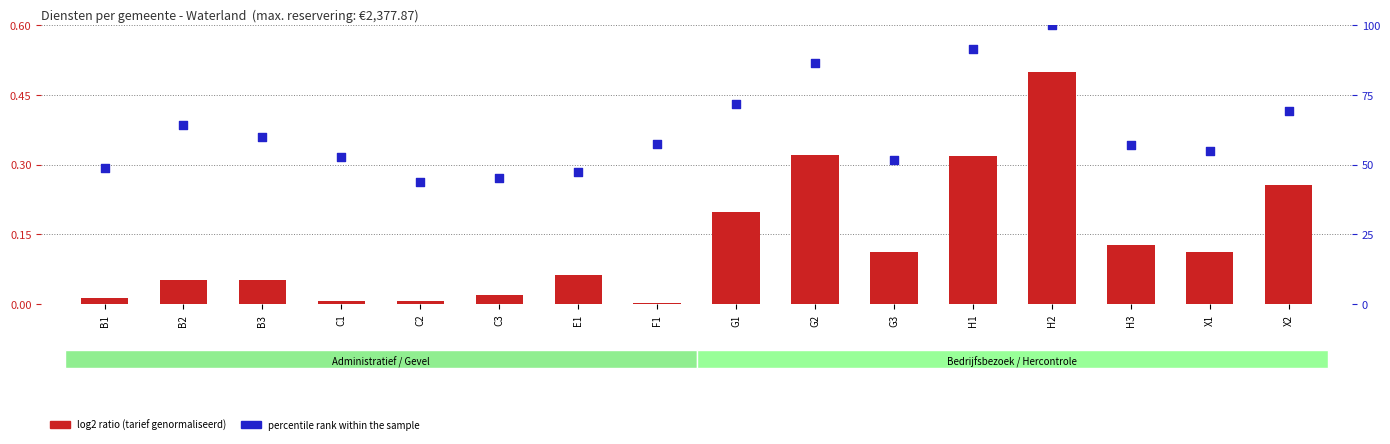

Which series contains the highest Y value?

percentile rank within the sample